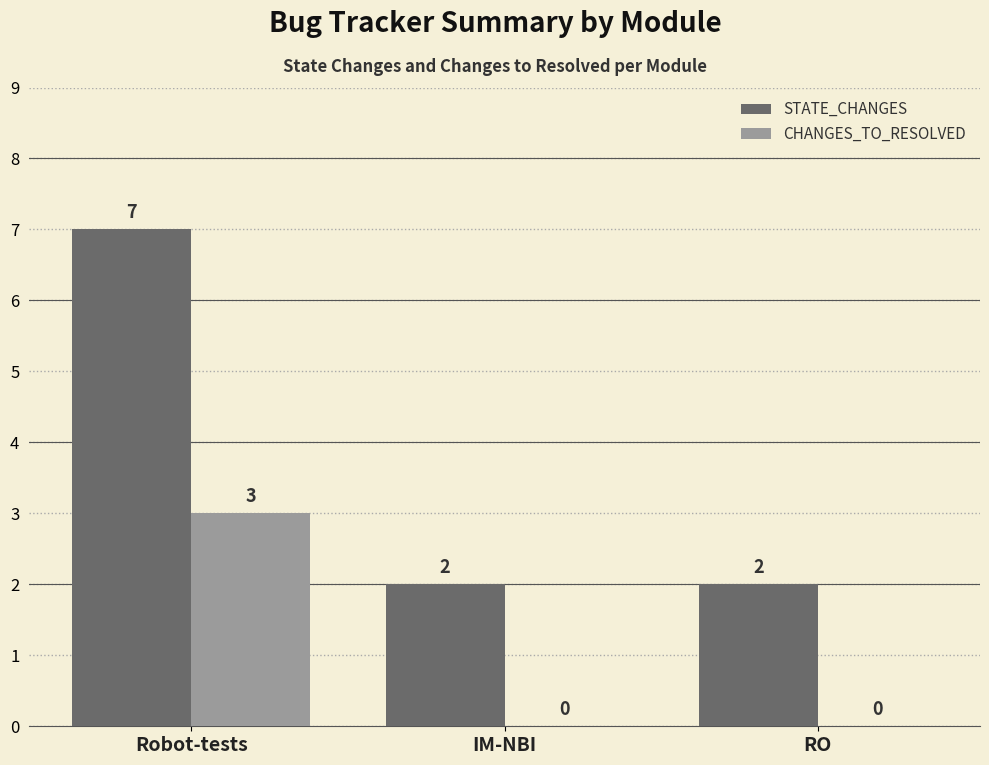

What is the sum of all CHANGES_TO_RESOLVED values?

3